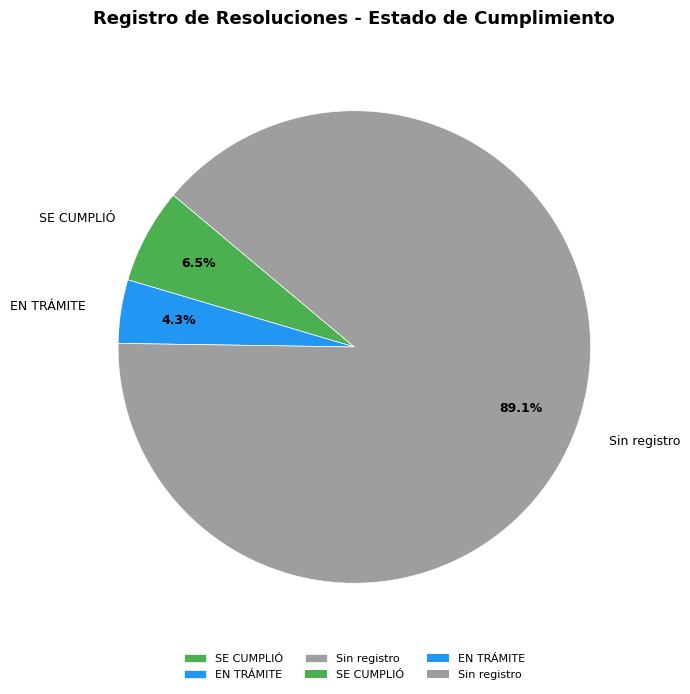

What is the ratio of the value at Sin registro to the value at SE CUMPLIÓ?

13.7